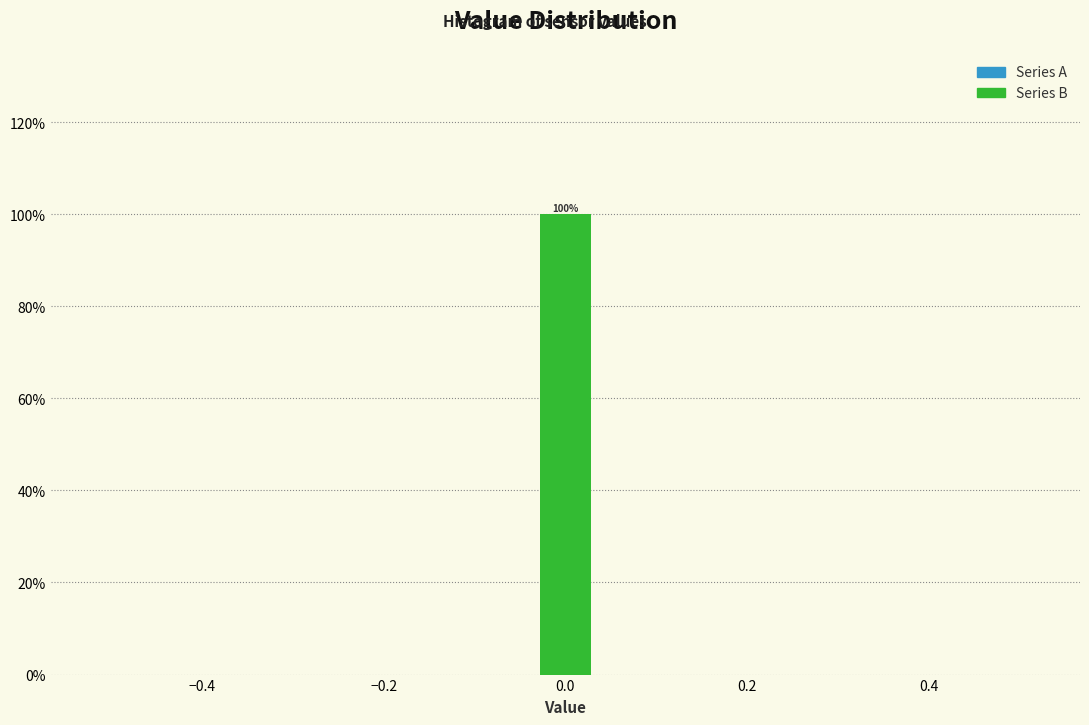

Read against the x-axis, roughly where is the centre of the tallest bar?

0.00